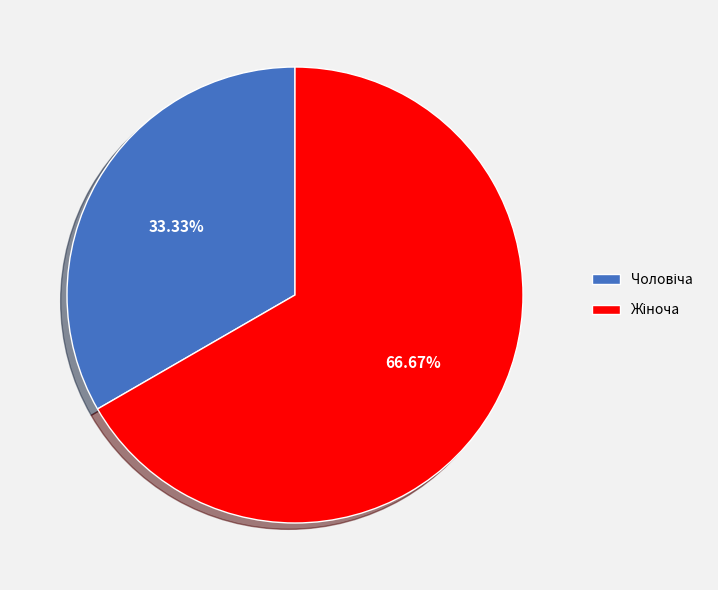

Does any single category account for the majority?

Yes